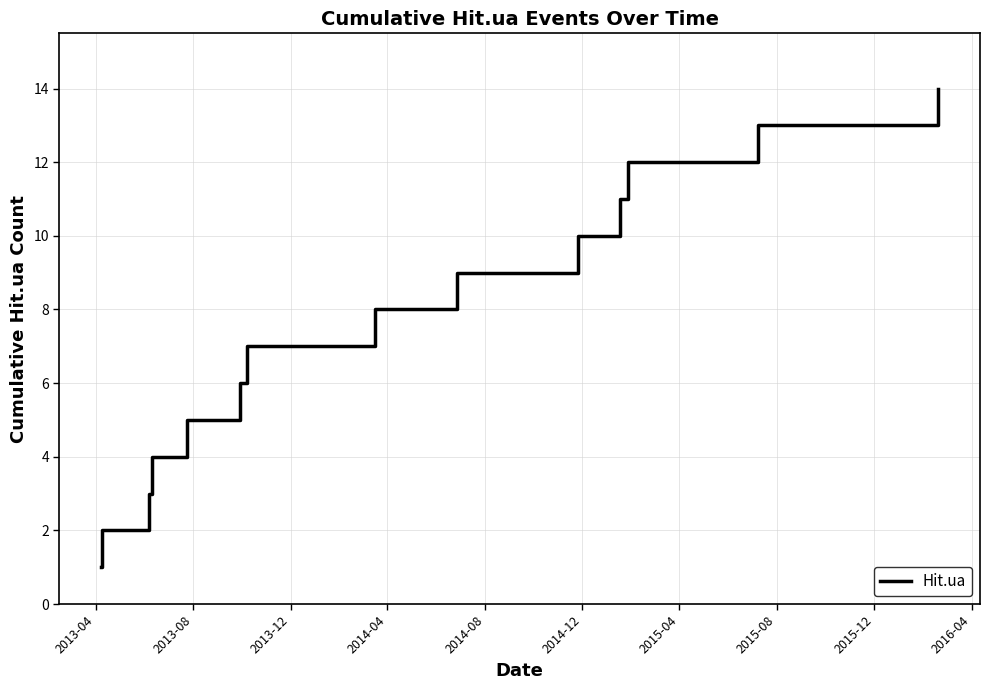

Reading left to right, what are all the values shown in this chart?

1	2	3	4	5	6	7	8	9	10	11	12	13	14